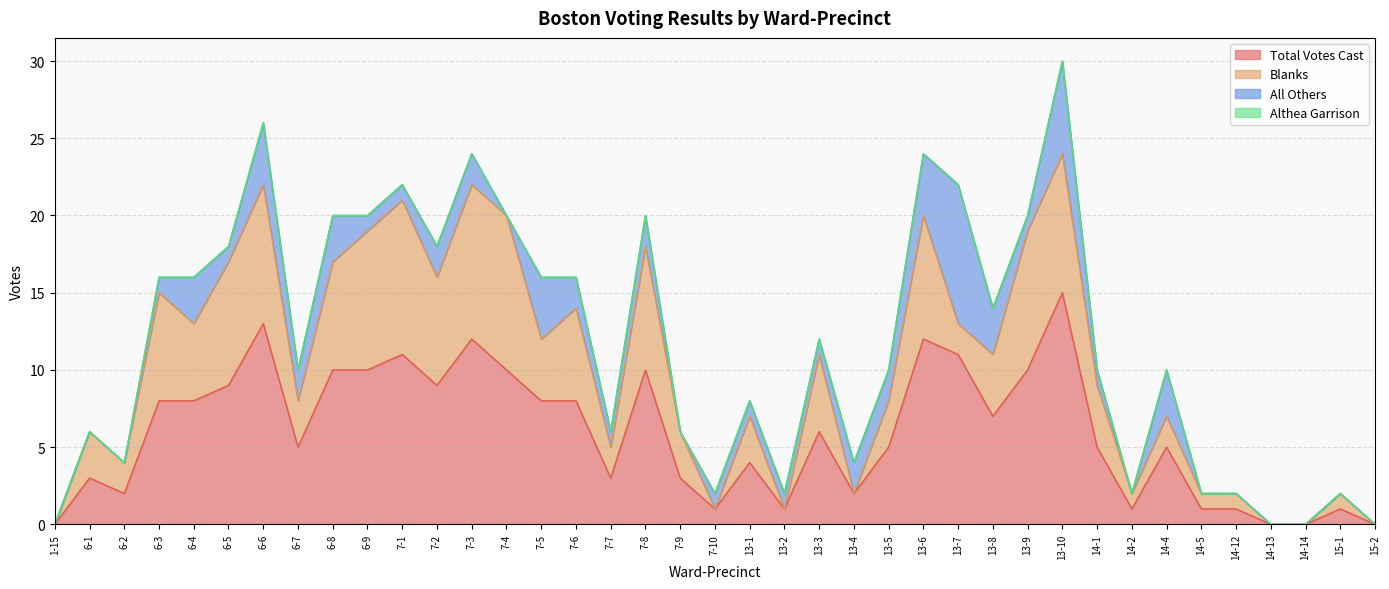

At which category is the sum across all series the highest?

13-10